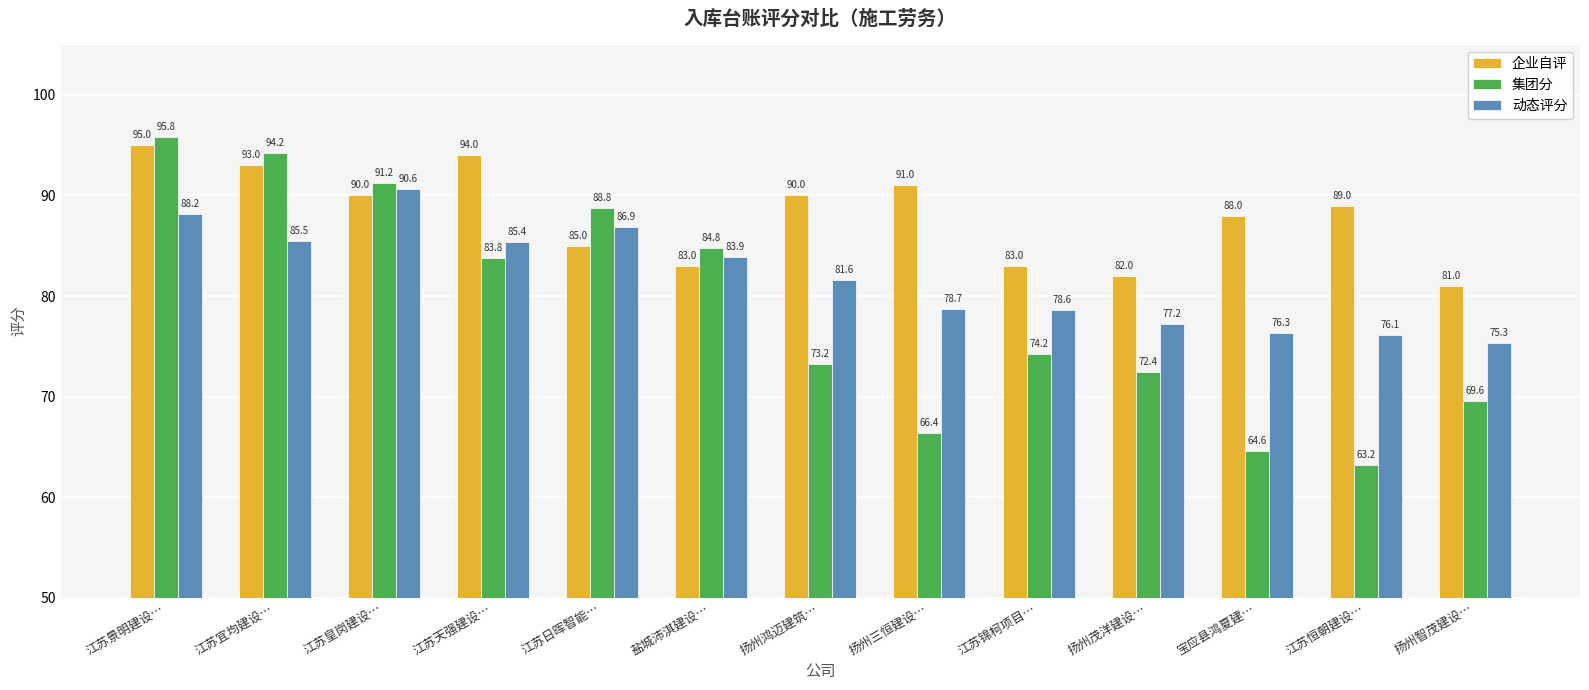

Is the value of 集团分 at 江苏锦柯项目… greater than the value of 动态评分 at 江苏景明建设…?

No